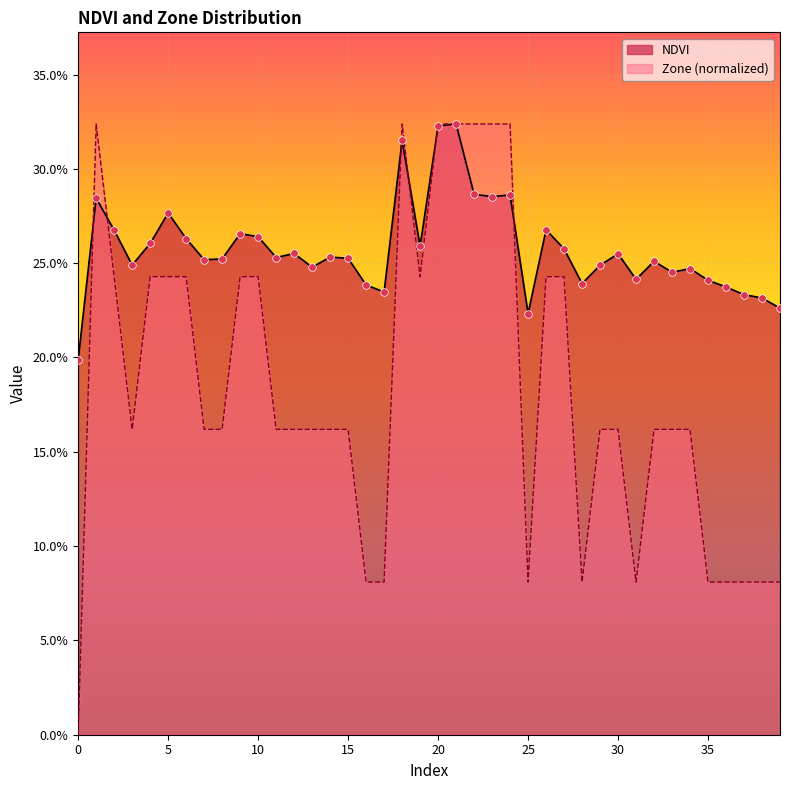

At how many categories does at least one series exceed 0?

40